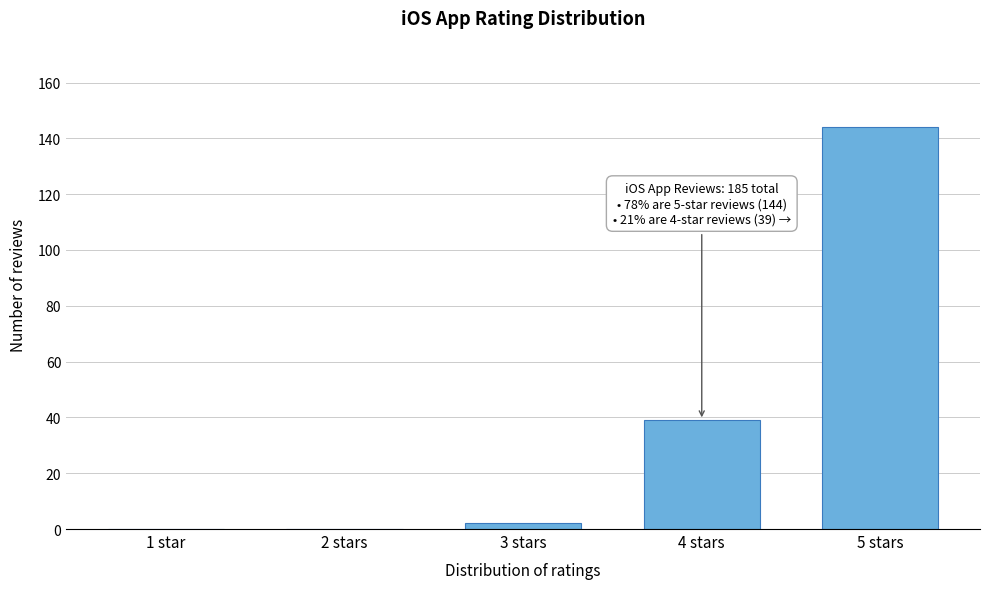

Reading left to right, list all the values displayed in this chart.

1 star=0	2 stars=0	3 stars=2	4 stars=39	5 stars=144